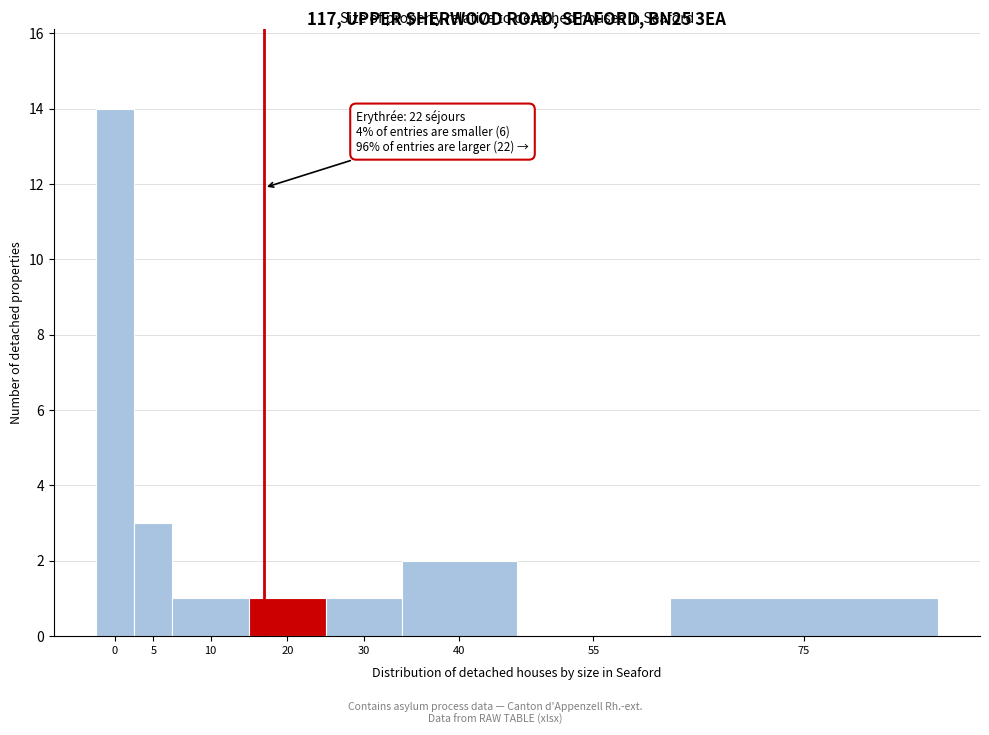

Reading left to right, transcribe all the data shown in this chart.

0=14	5=3	10=1	20=1	30=1	40=2	55=0	75=1